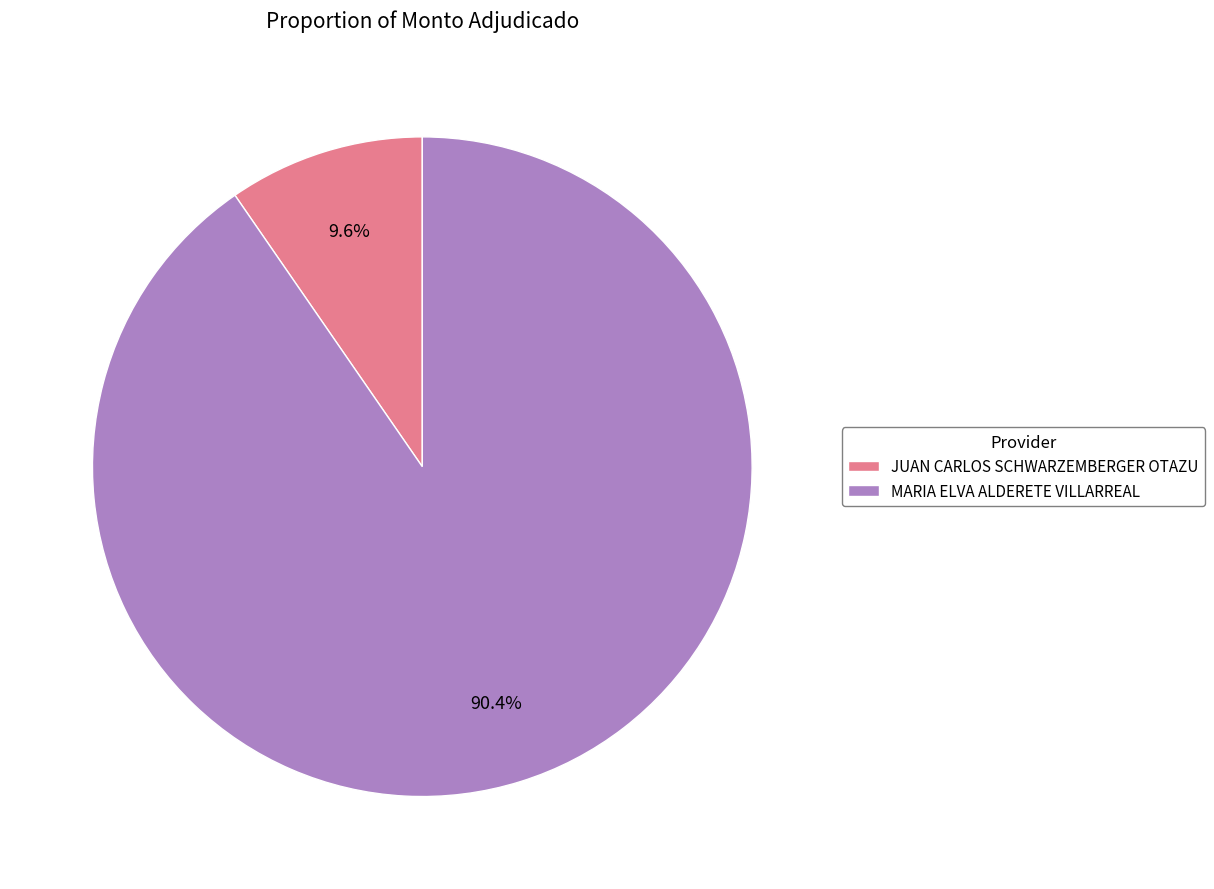

Count the number of slices in the pie.

2